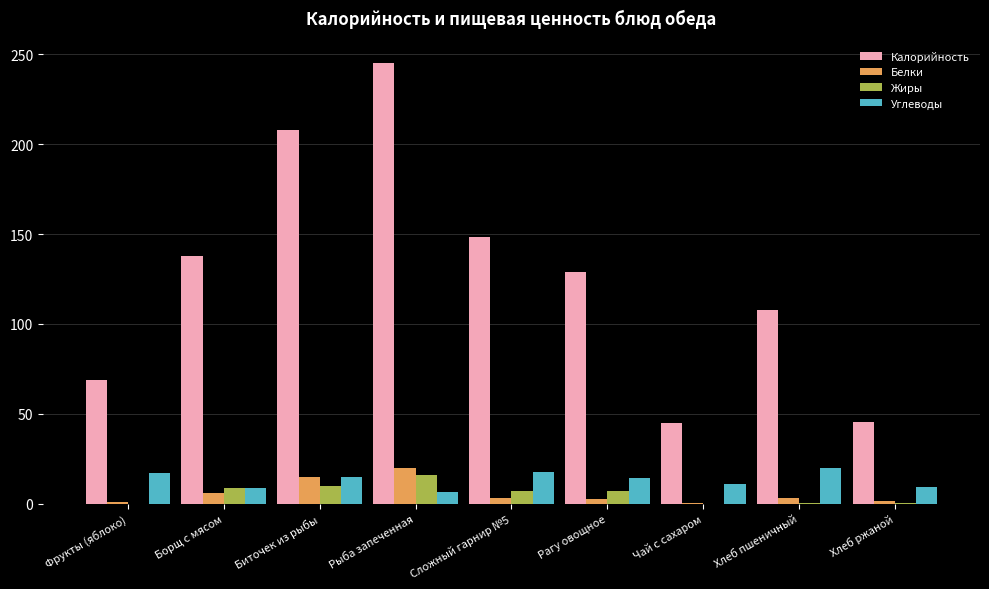

True or false: Углеводы has a value of 14.1 at Рагу овощное.

True